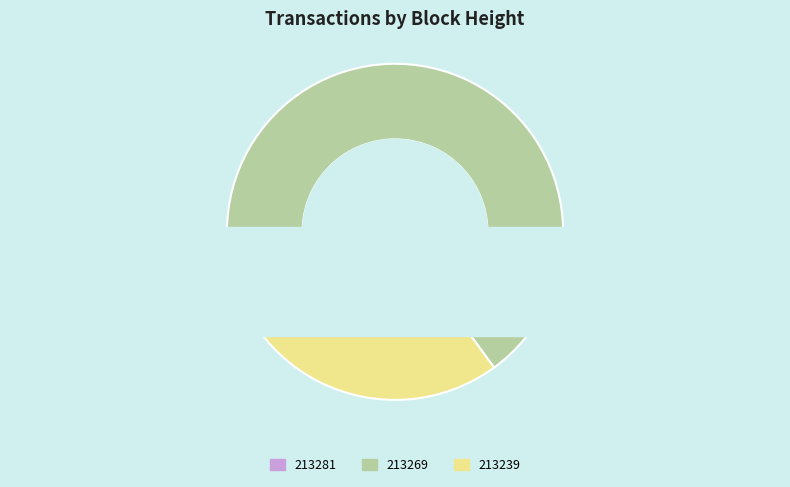

Does 213239 represent more than half of the total?

No